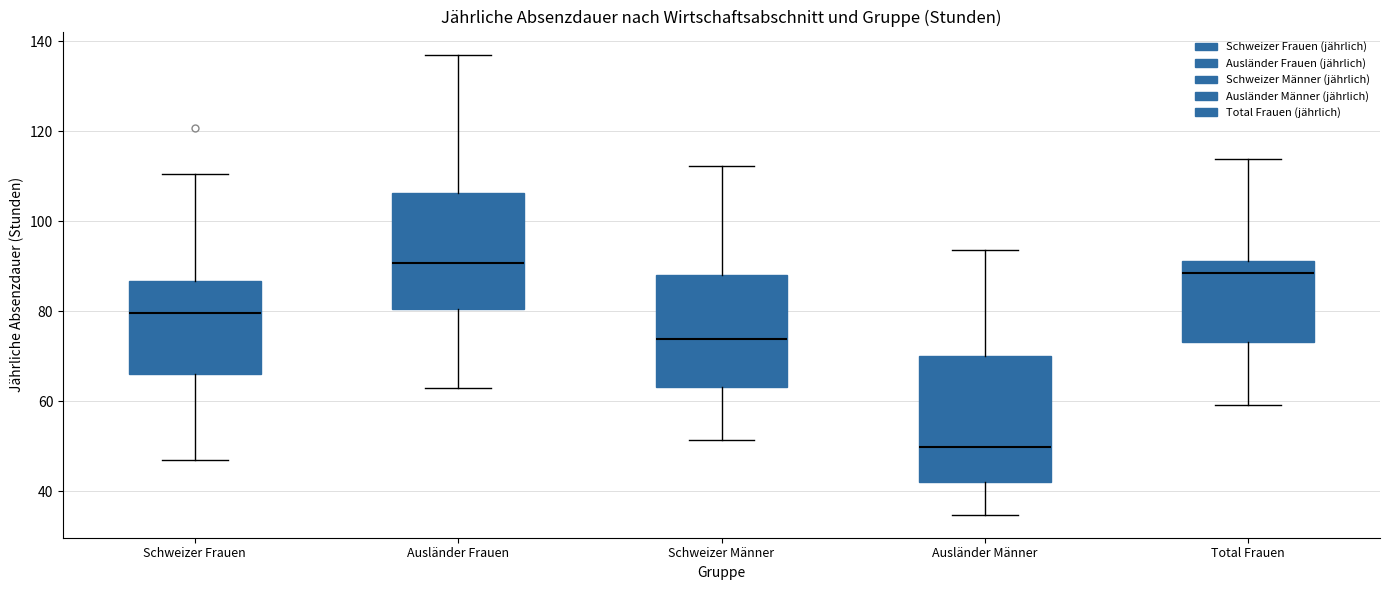

Which box has the highest median line?

Ausländer Frauen